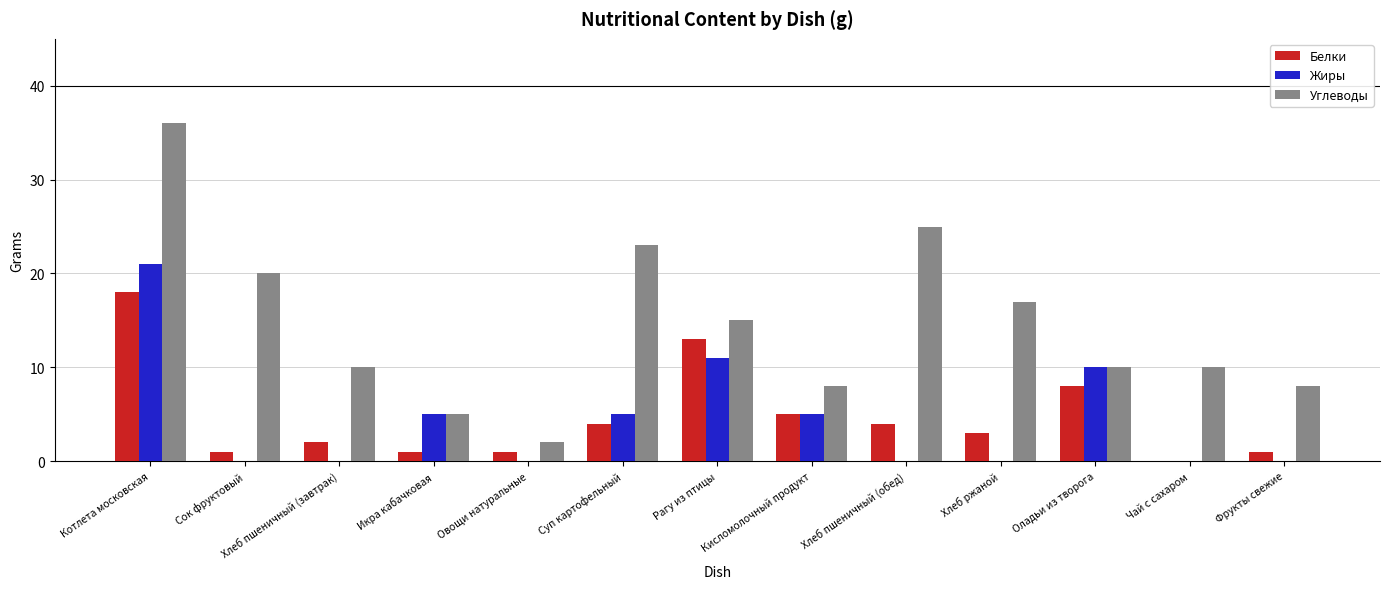

What is the sum of all Белки values?

61